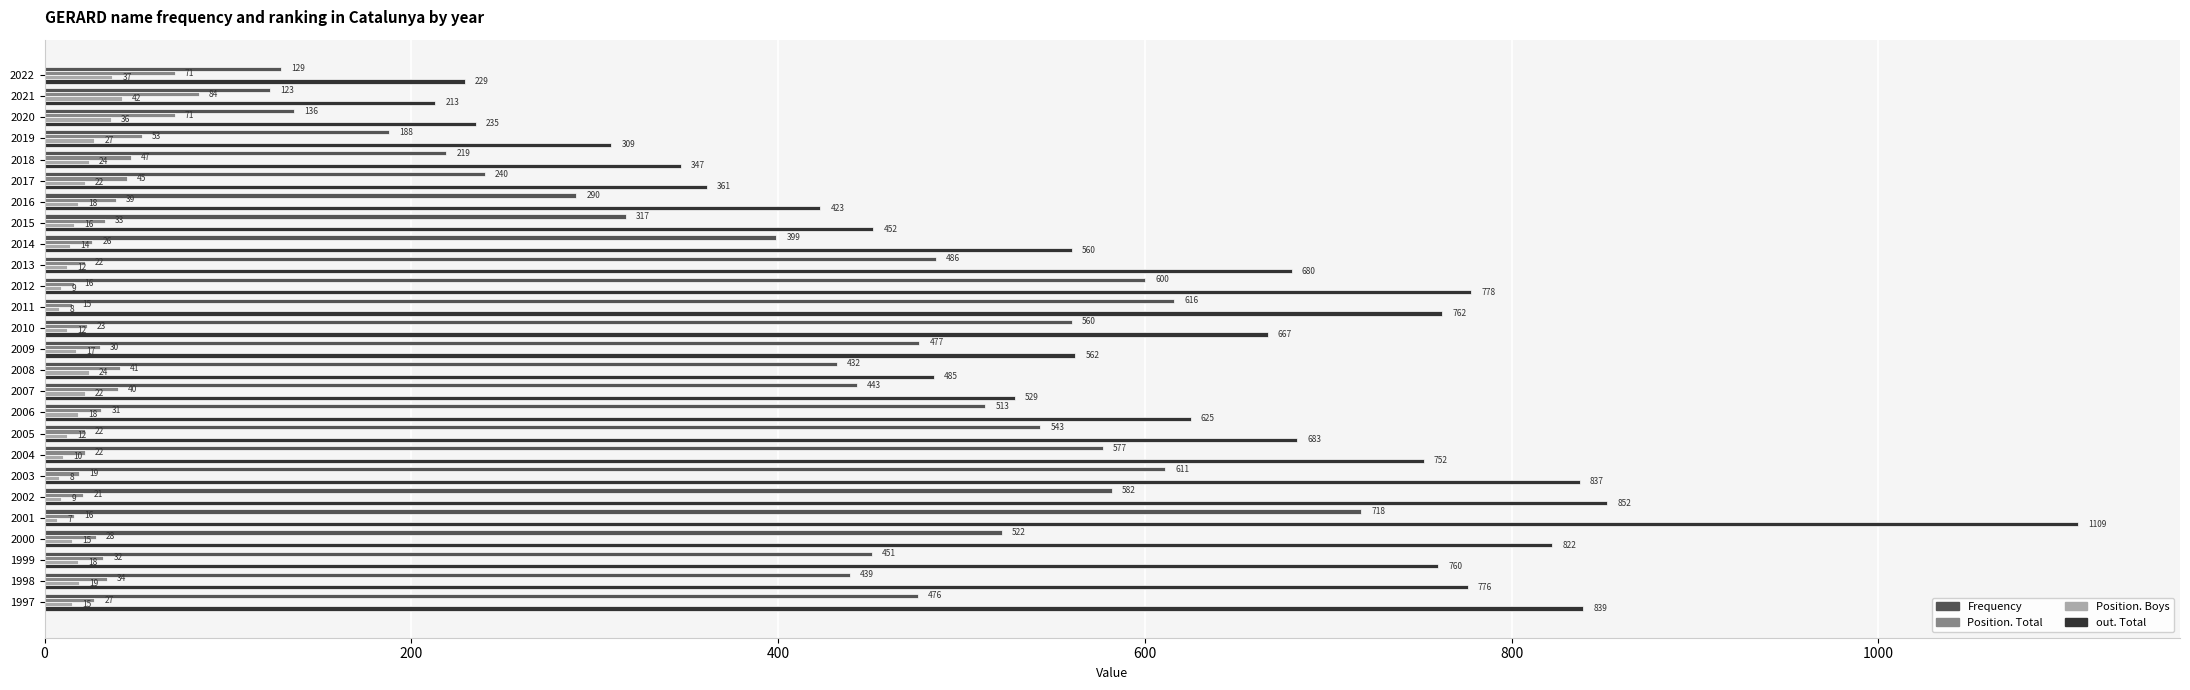

At which category is the sum across all series the highest?

2001